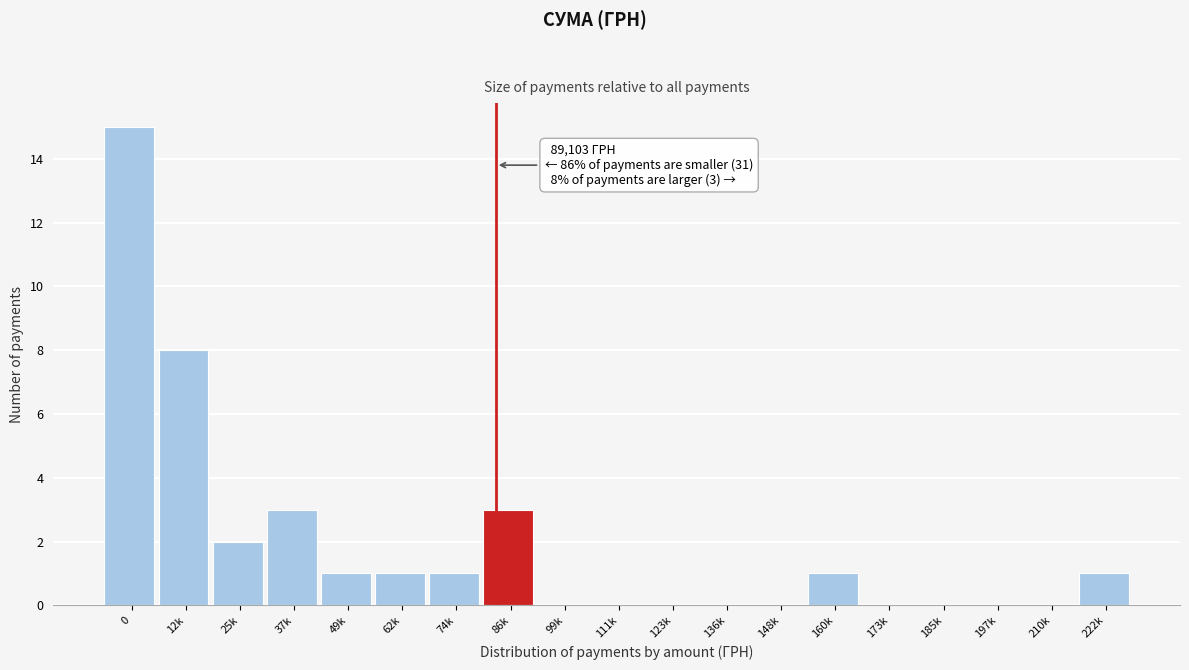

Reading left to right, transcribe all the data shown in this chart.

0=15	12k=8	25k=2	37k=3	49k=1	62k=1	74k=1	86k=3	99k=0	111k=0	123k=0	136k=0	148k=0	160k=1	173k=0	185k=0	197k=0	210k=0	222k=1